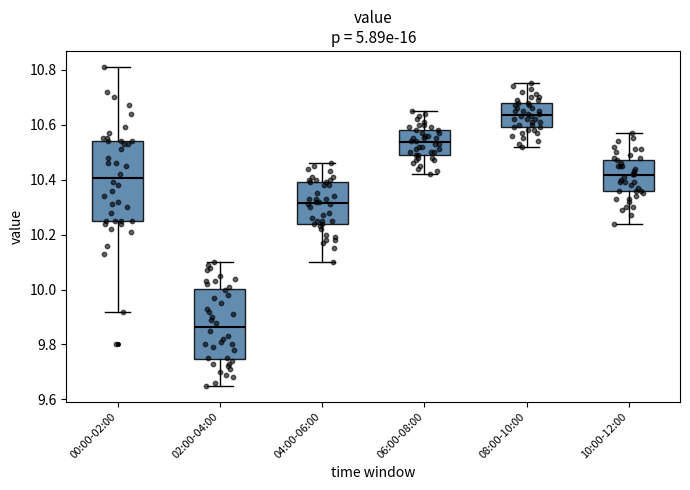

Which box's median line is the lowest?

02:00-04:00